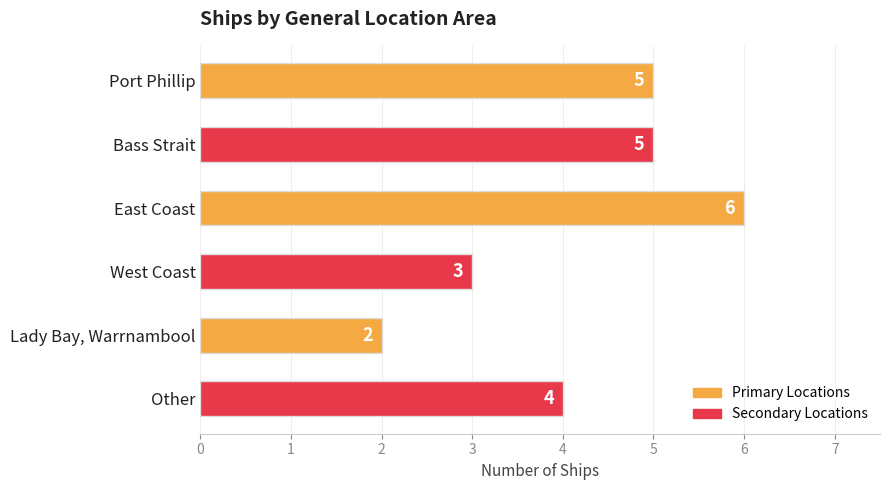

Approximately how many times larger is the value at Port Phillip compared to Lady Bay, Warrnambool?

2.5